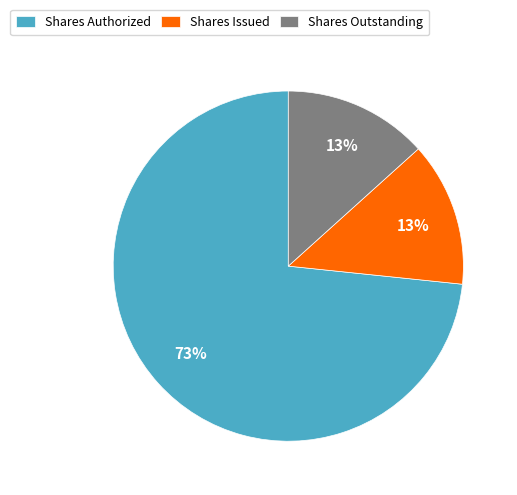

Which slice is the largest?

Shares Authorized